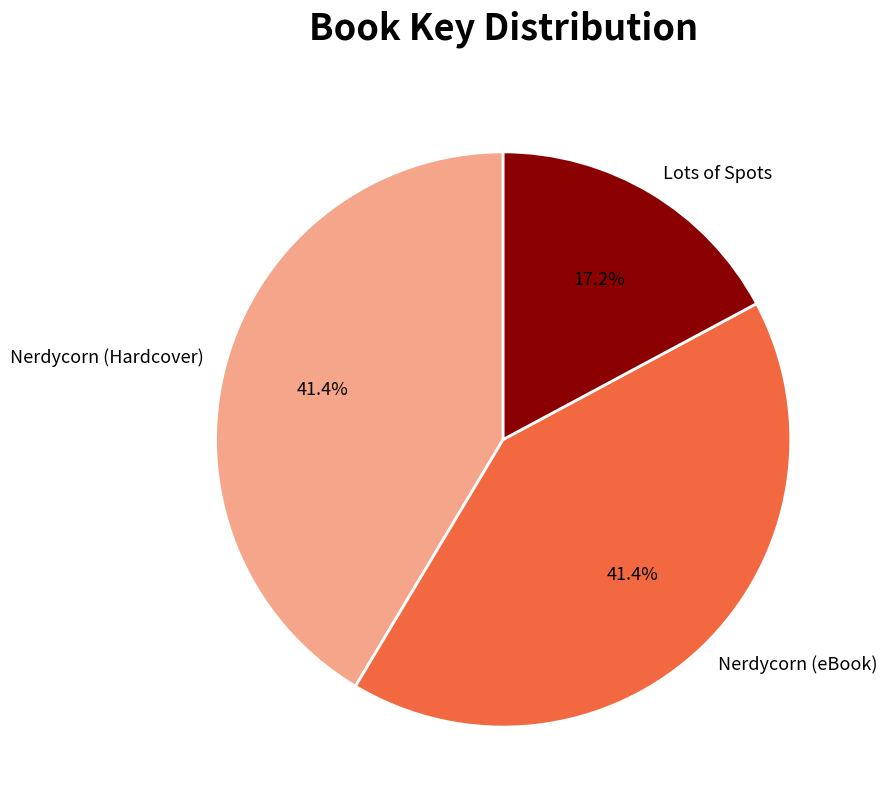

Which category has the smallest portion of the pie?

Lots of Spots